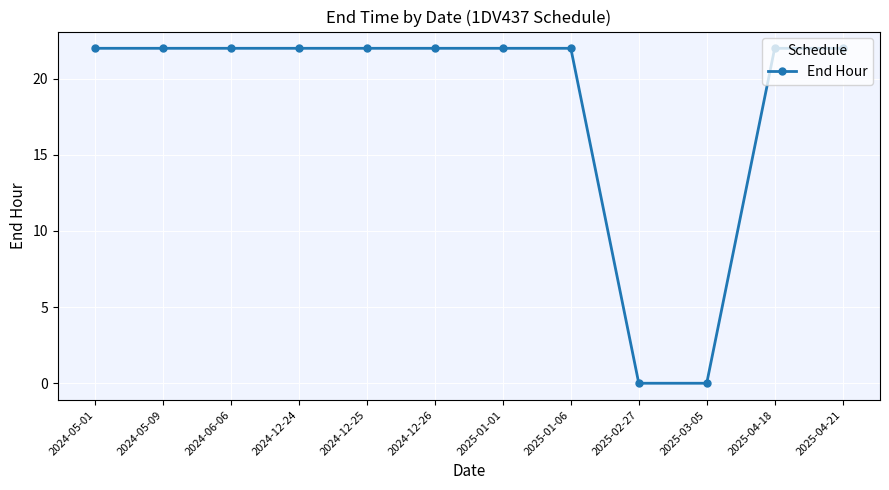

Reading left to right, list all the values displayed in this chart.

22	22	22	22	22	22	22	22	0	0	22	22